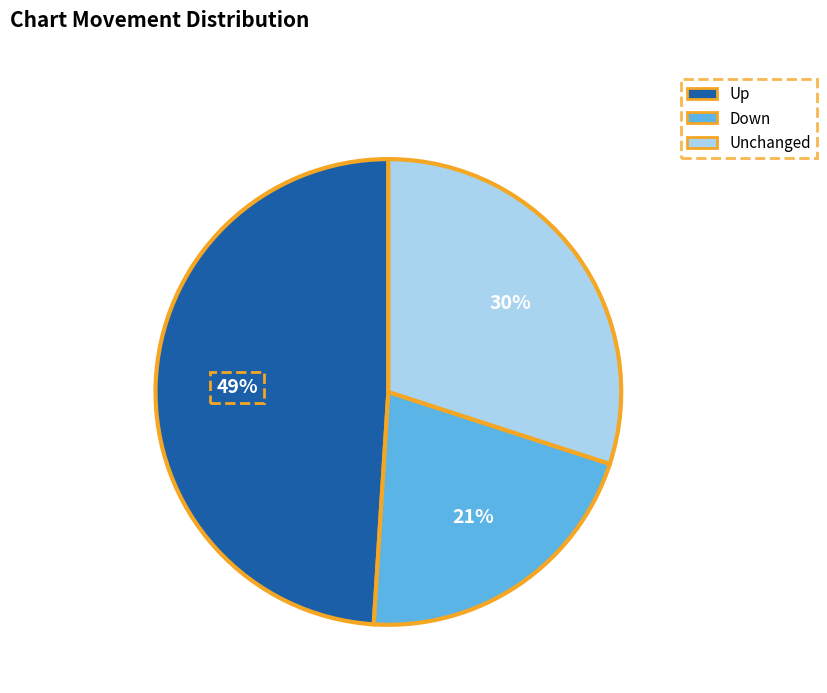

Is there any slice that represents more than half of the pie?

No